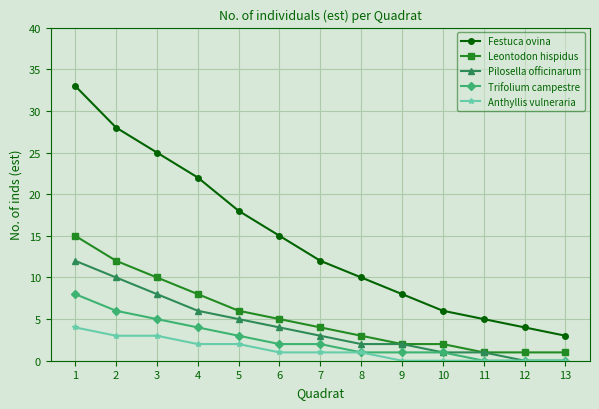

What is the highest value of the Pilosella officinarum series?

12